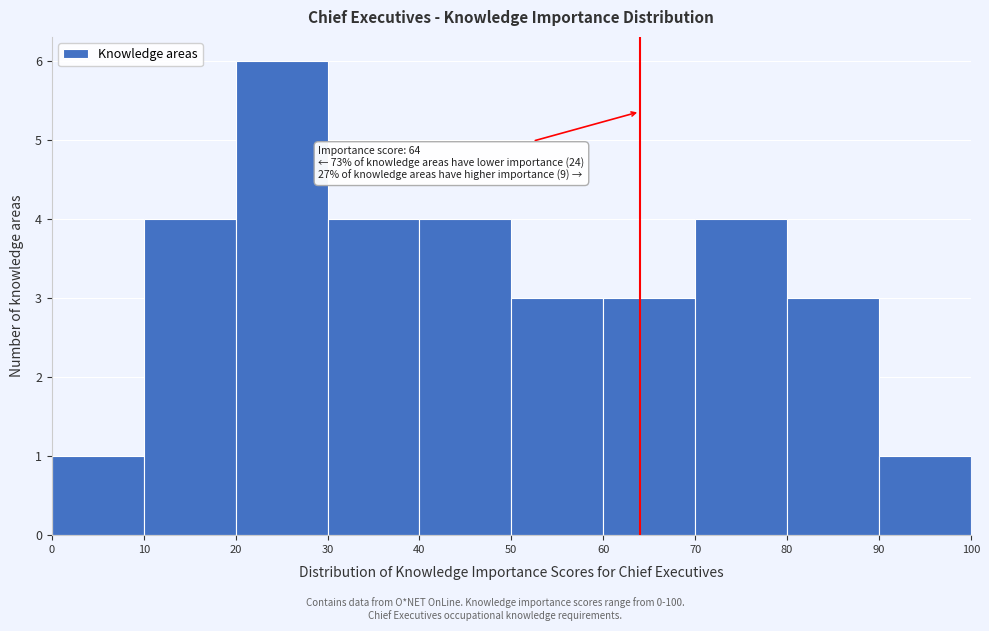

Over which range of the x-axis is the bar tallest?

20 to 30